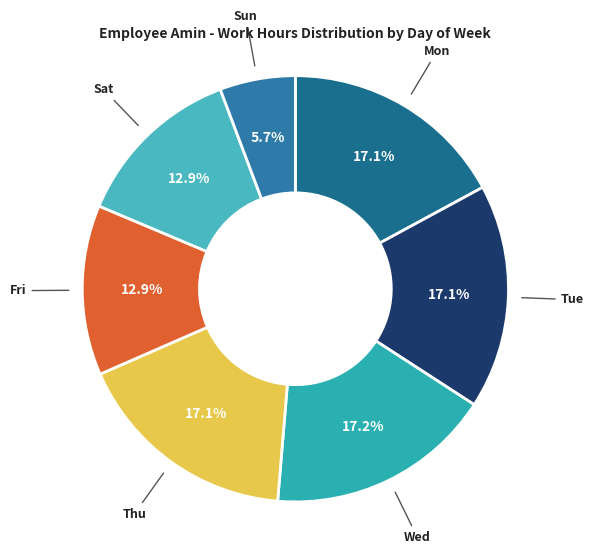

Between Sun and Sat, which is larger?

Sat